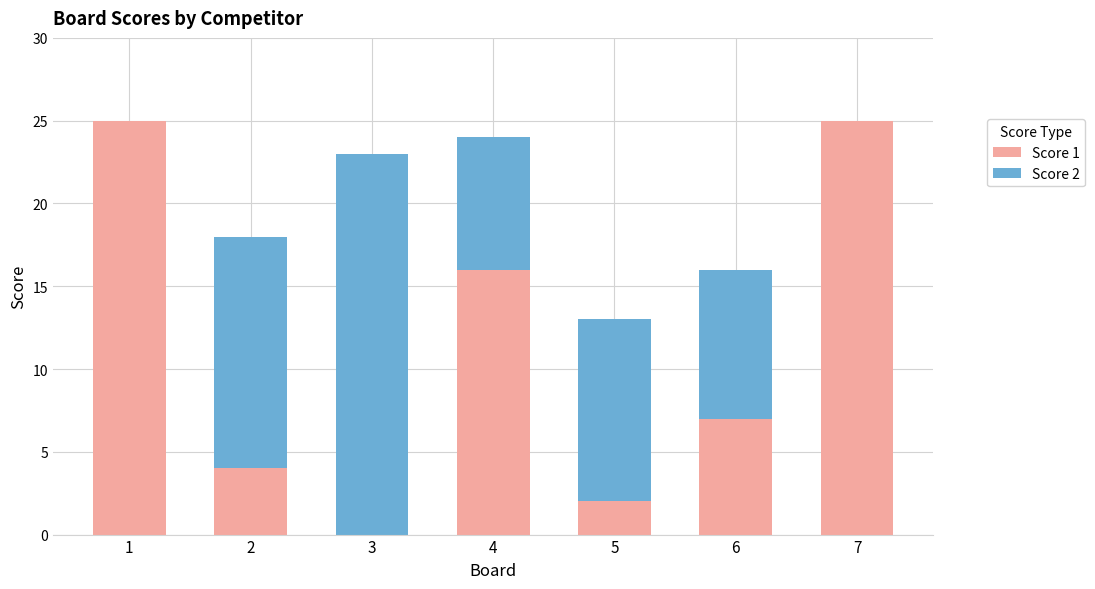

True or false: Score 1 has a value of 7 at 6.

True